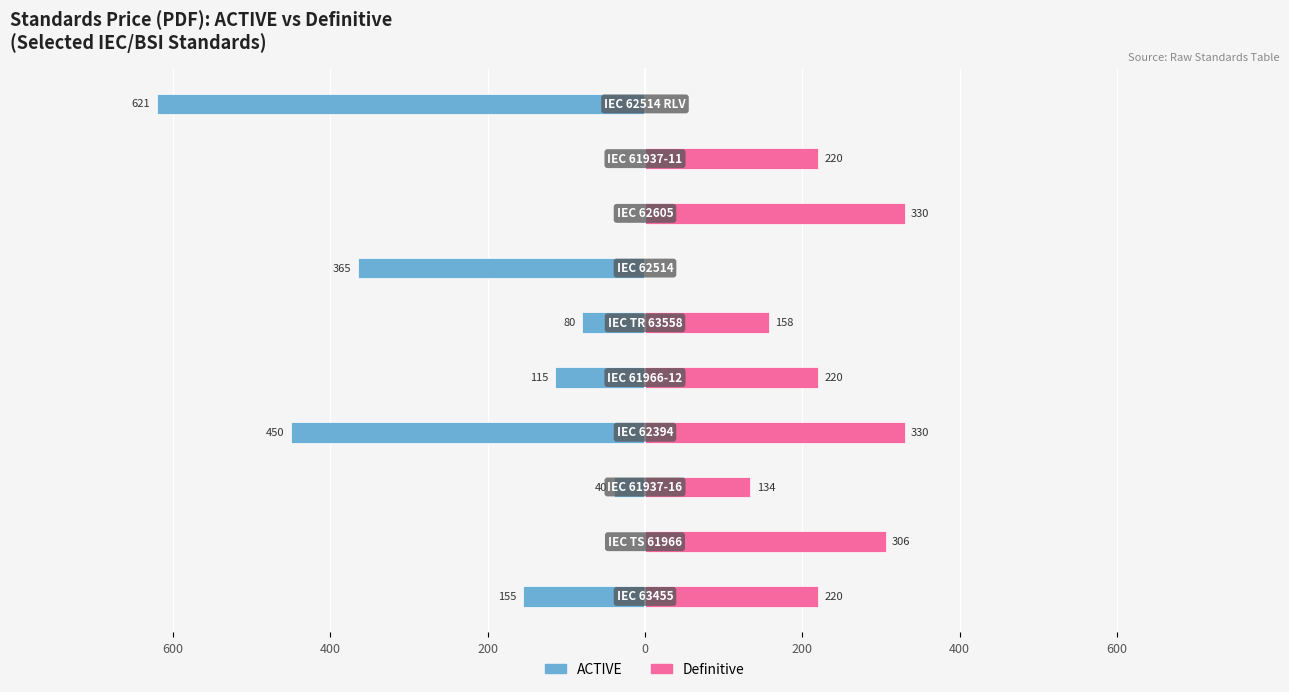

What is the average value of the Definitive series?

192